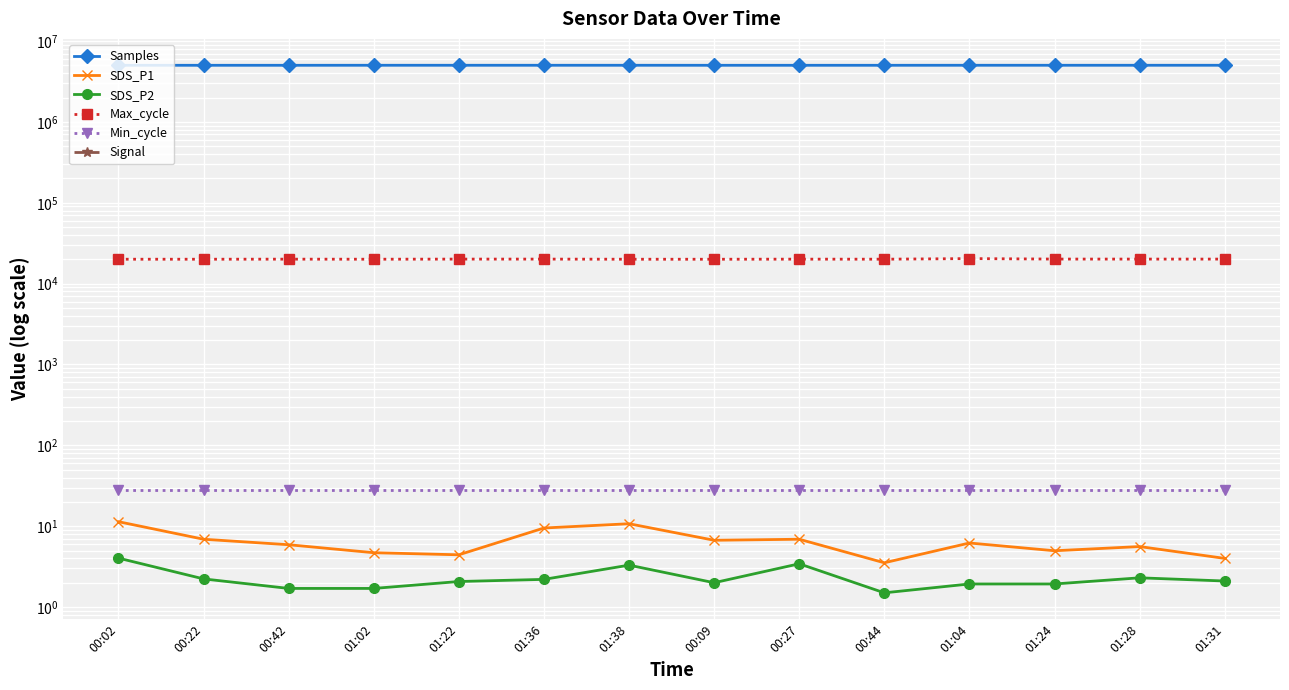

What is the minimum value for Samples?

5012915.0